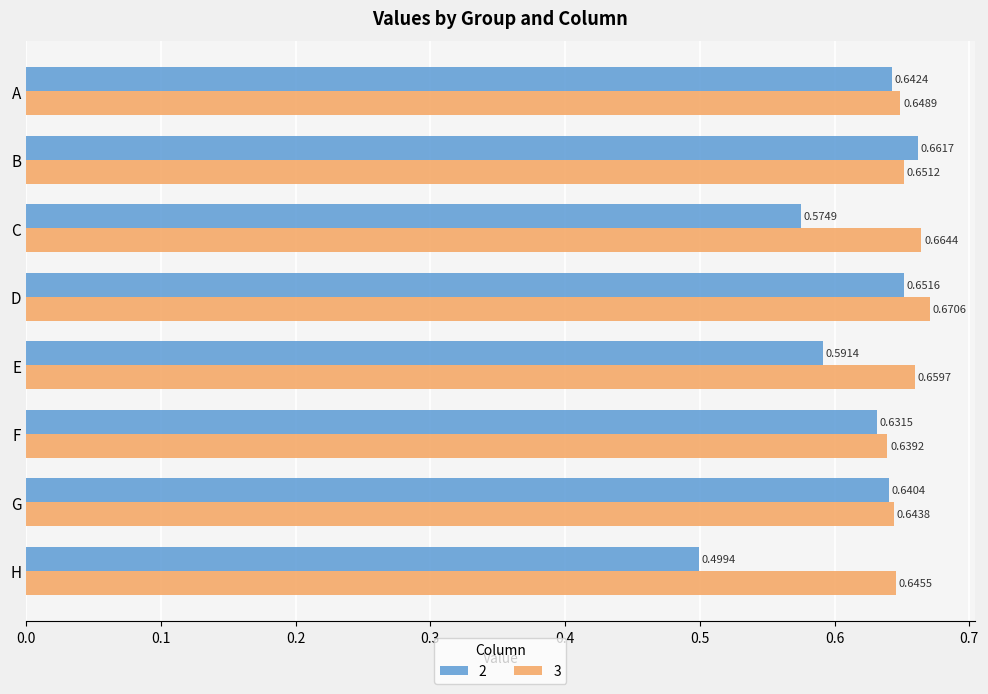

At which category is the sum across all series the highest?

D